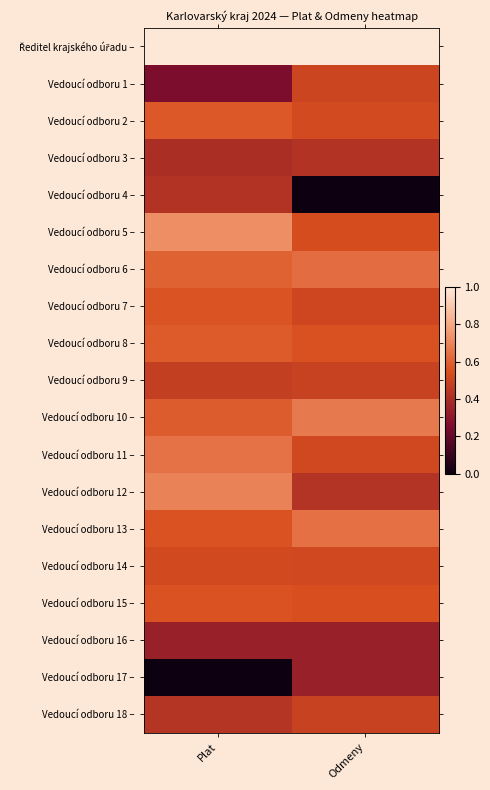

Which series changed the most between Plat and Odmeny?

Vedoucí odboru 4 –